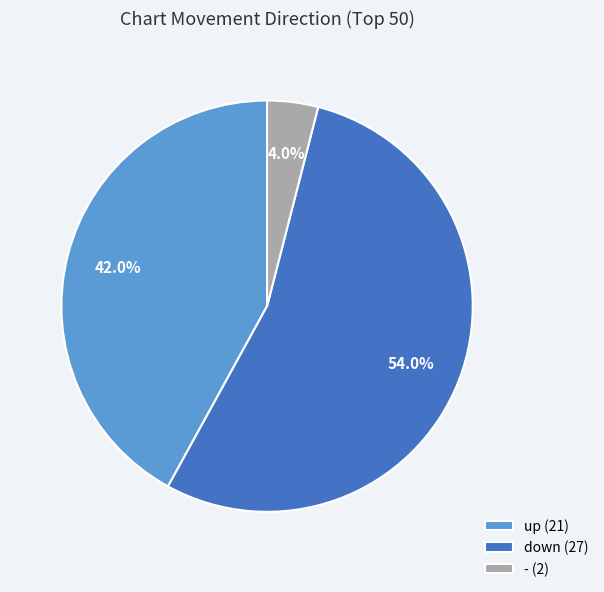

True or false: up accounts for 42% of the total.

True